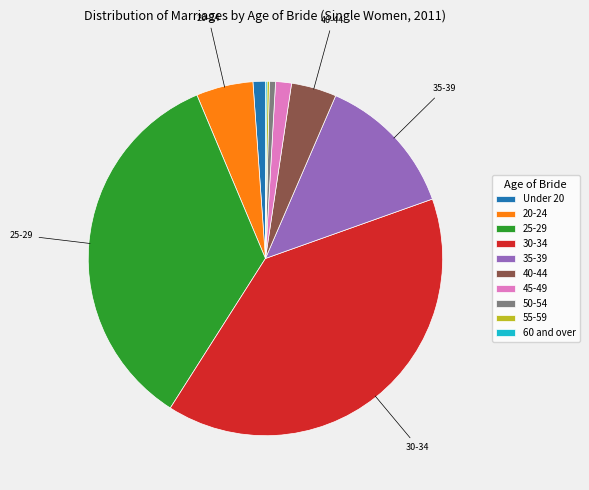

Approximately how many times larger is the value at 40-44 compared to 45-49?

2.9